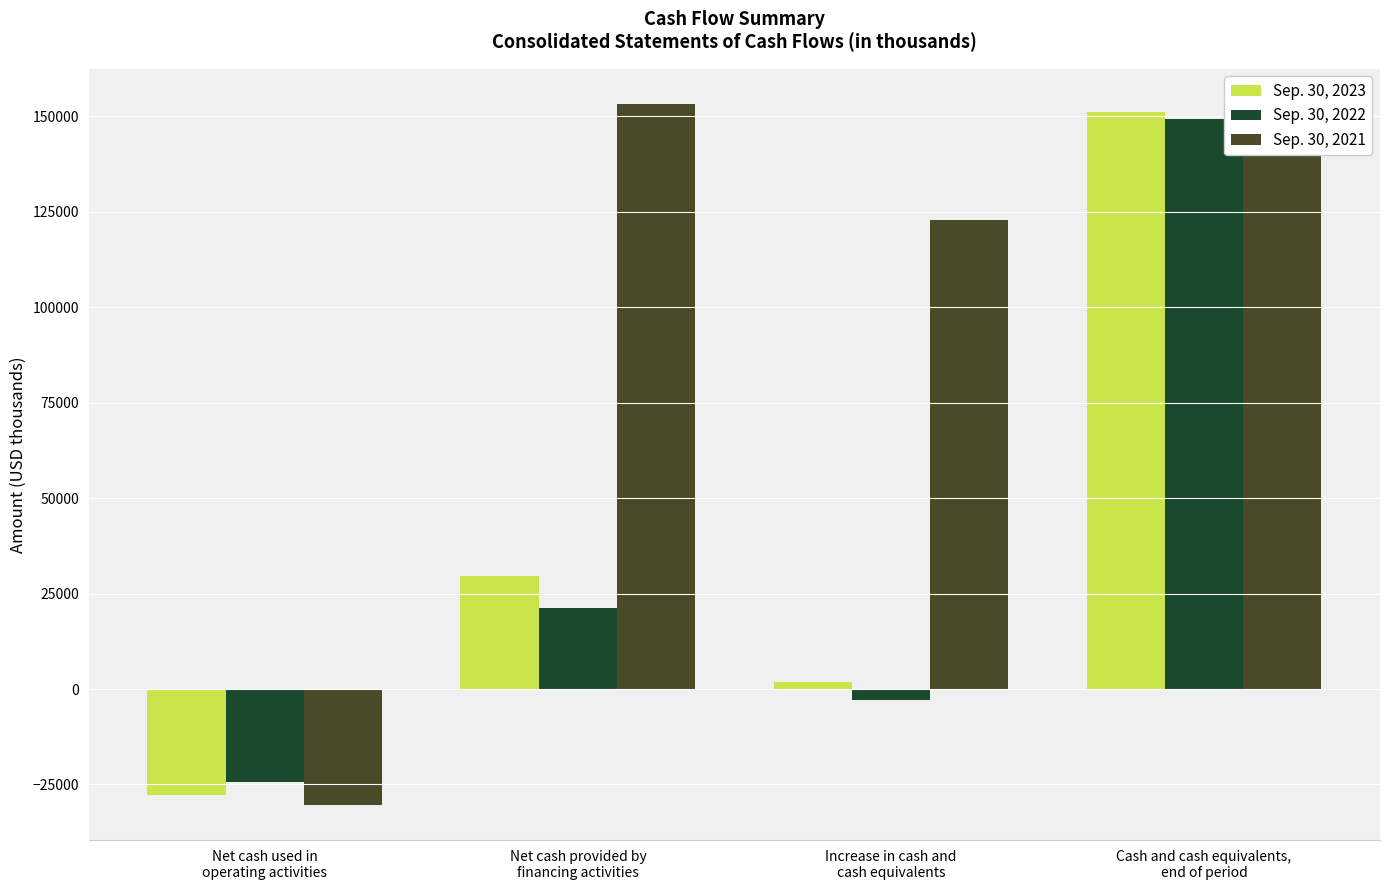

What is the approximate value of Sep. 30, 2023 at Increase in cash and
cash equivalents, to the nearest 50?

1850